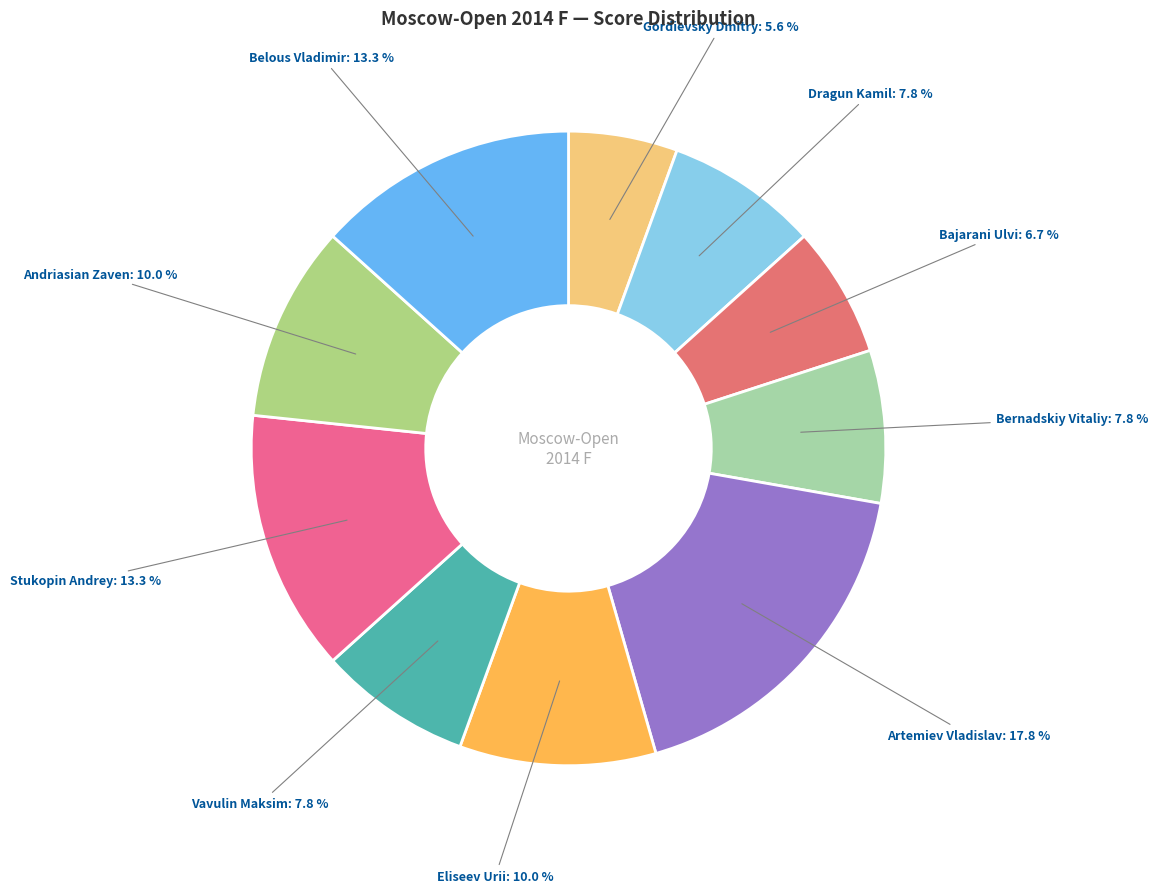

Approximately how many times larger is the value at Eliseev Urii compared to Bajarani Ulvi?

1.5